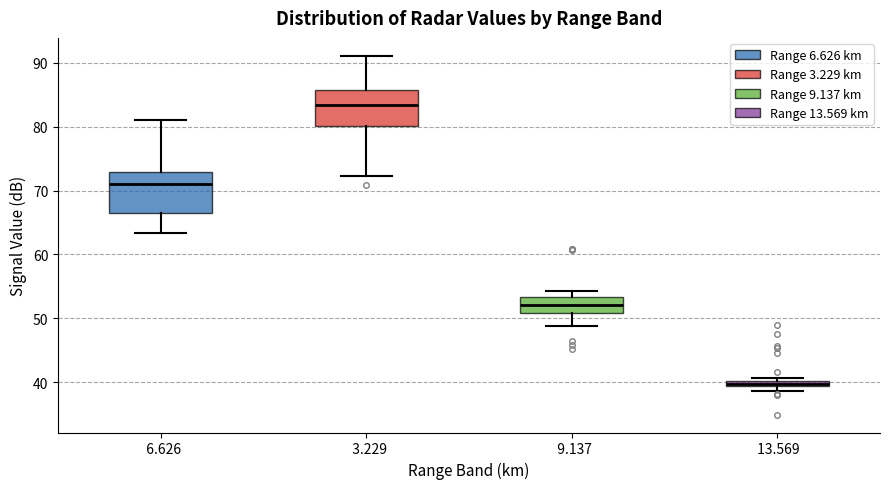

Which box's median line is the lowest?

13.569